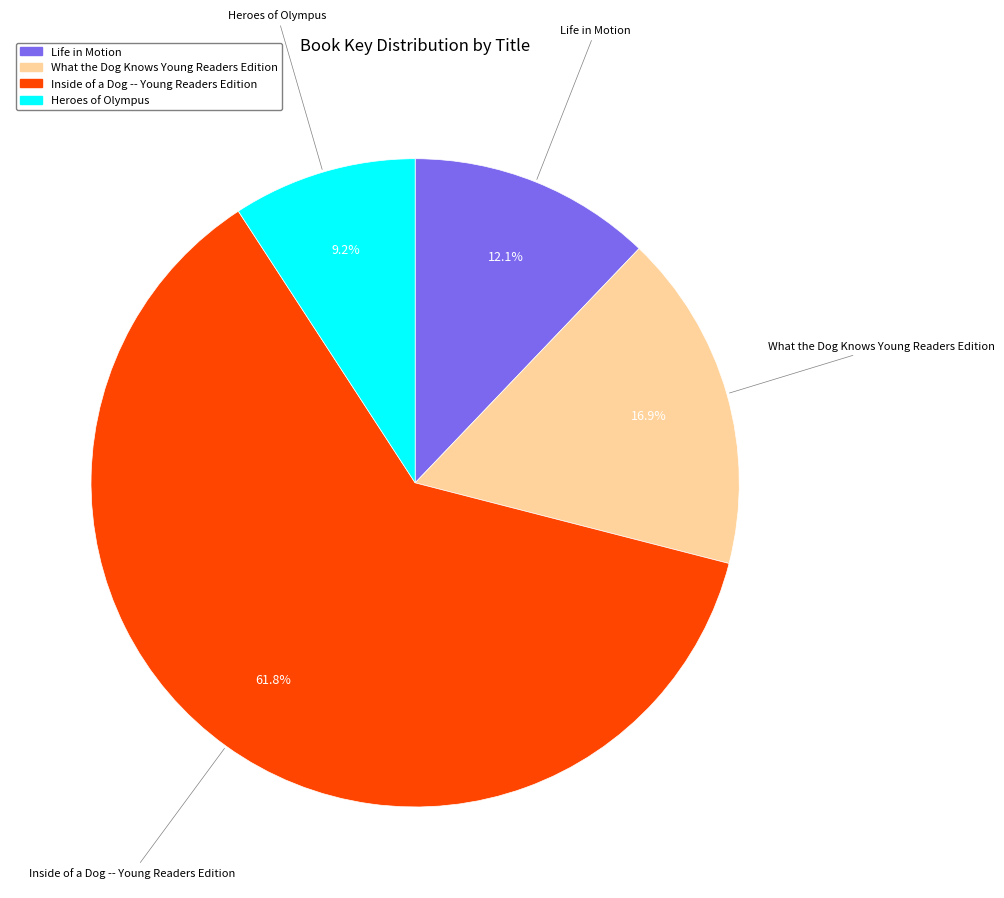

Is it true that Heroes of Olympus is 24% of the pie?

False